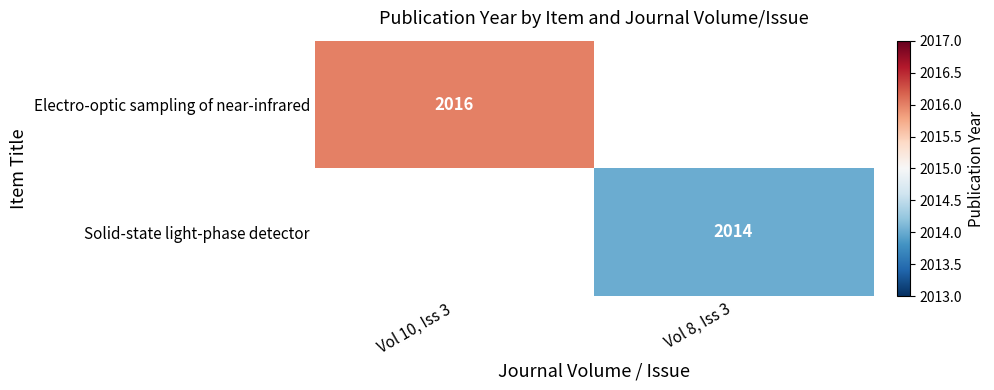

Is it true that Solid-state light-phase detector equals 2014 at Vol 8, Iss 3?

True